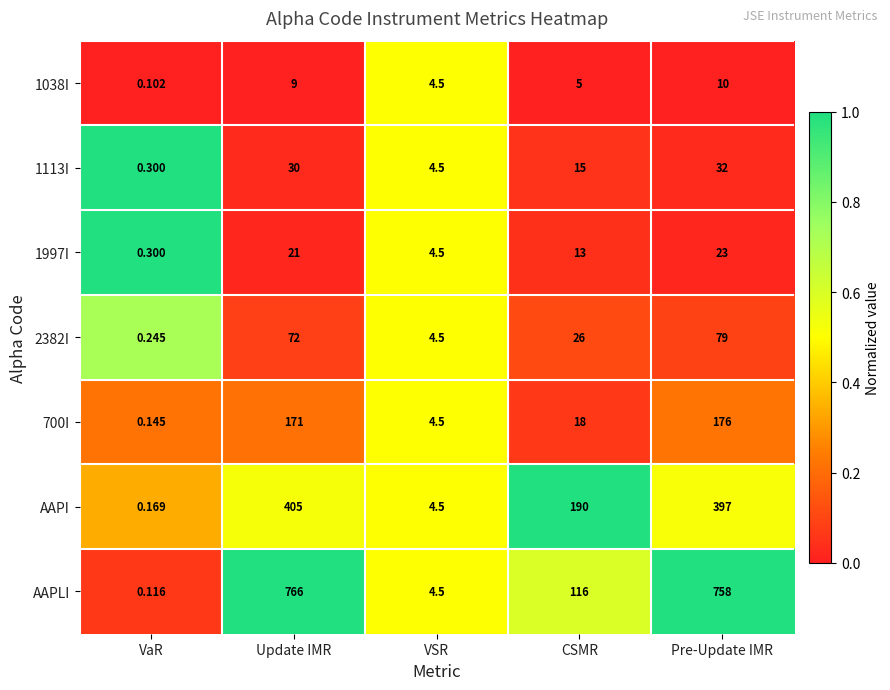

Count the number of data series in this chart.

7